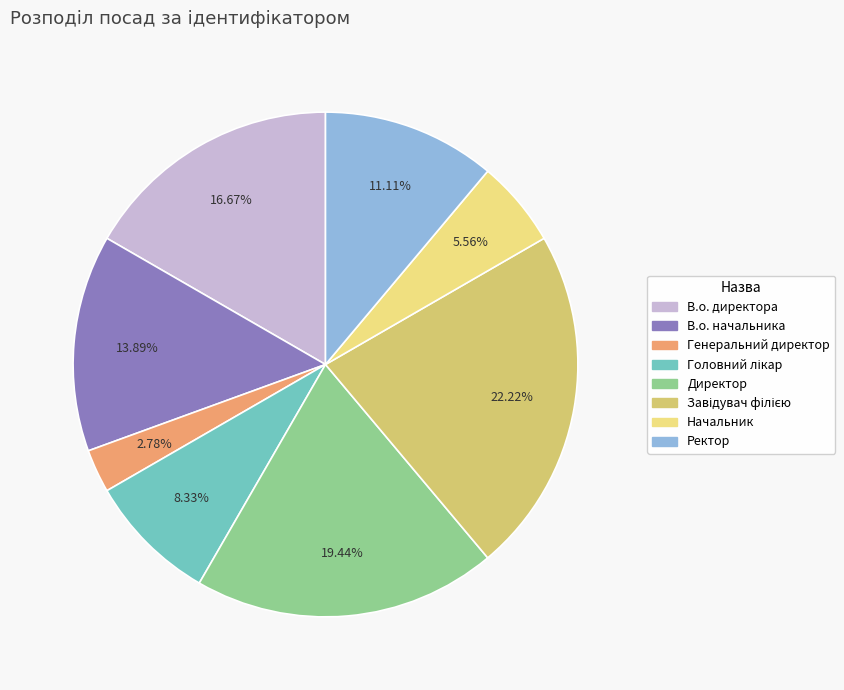

What is the smallest slice in the pie chart?

Генеральний директор